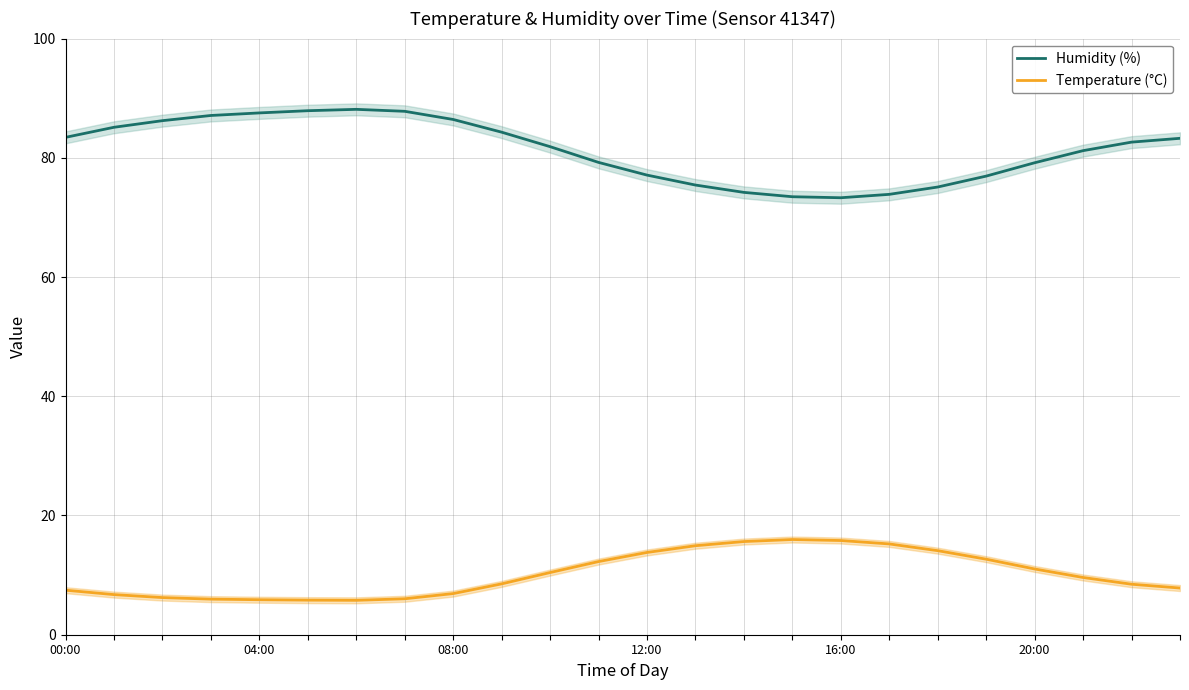

Rank the series by their average value, from highest to lowest.

Humidity (%), Temperature (°C)